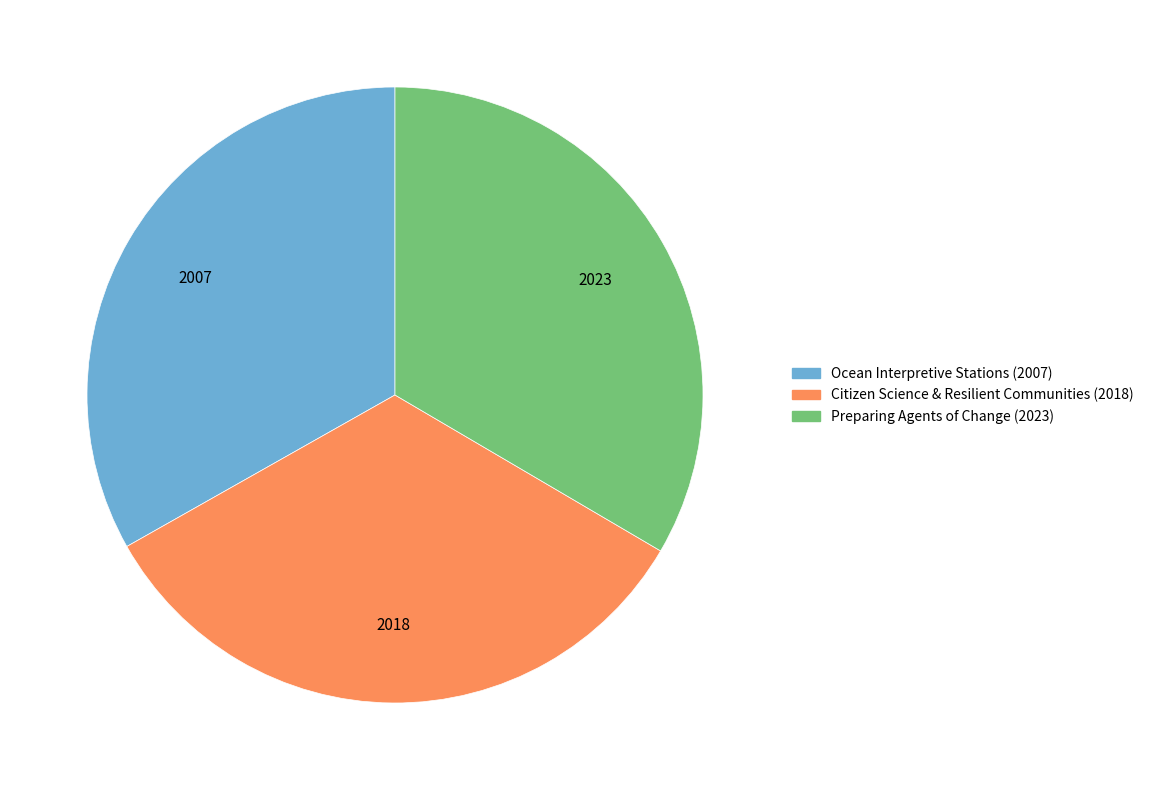

How many segments does this pie chart have?

3